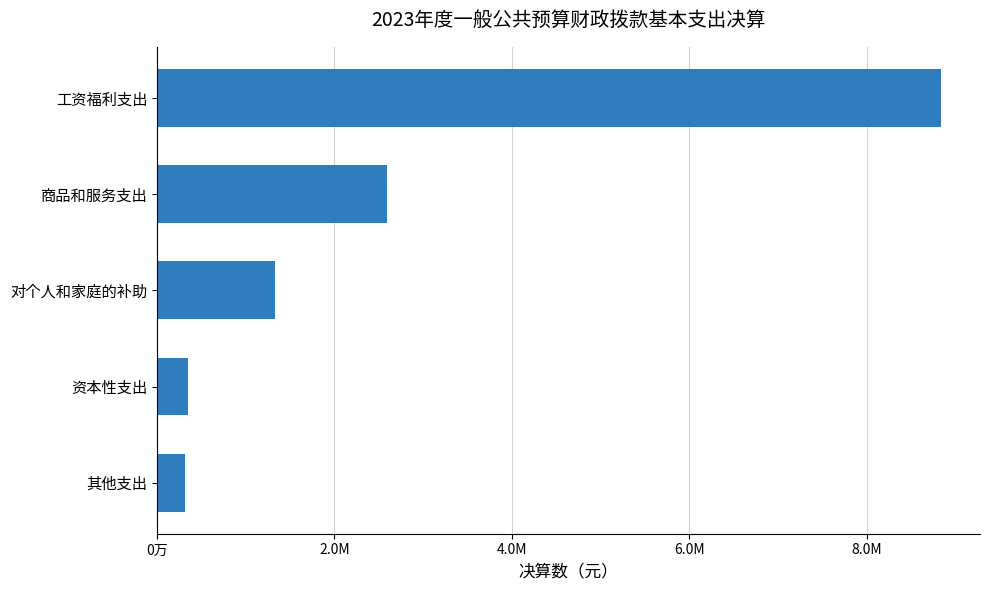

Does the chart contain any negative values?

No